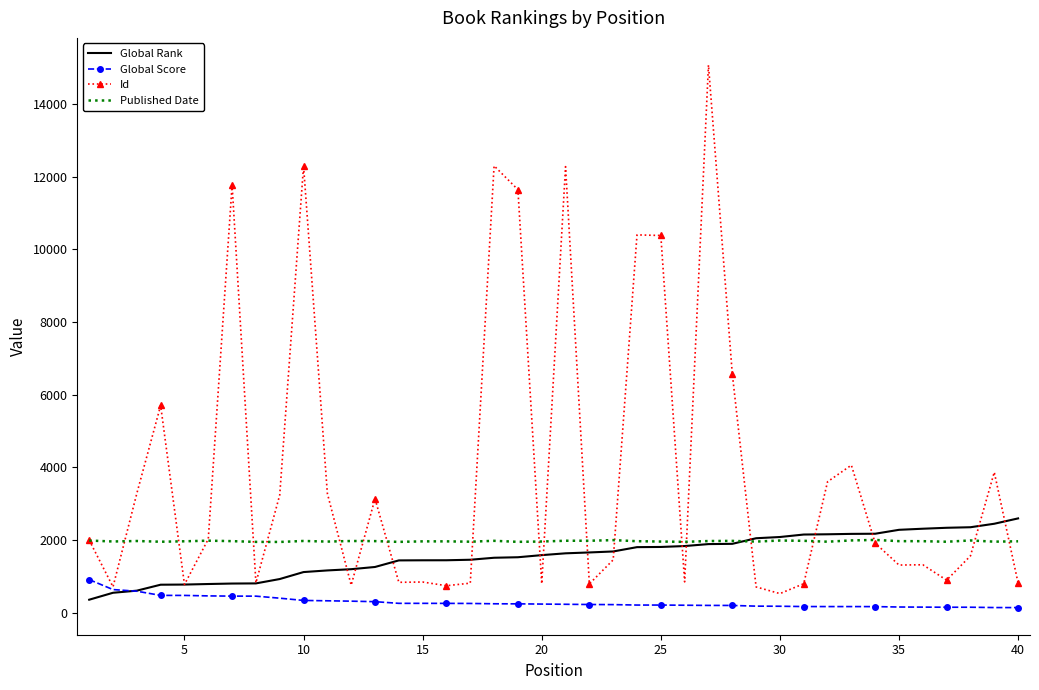

Which series has the largest total across all categories?

Id